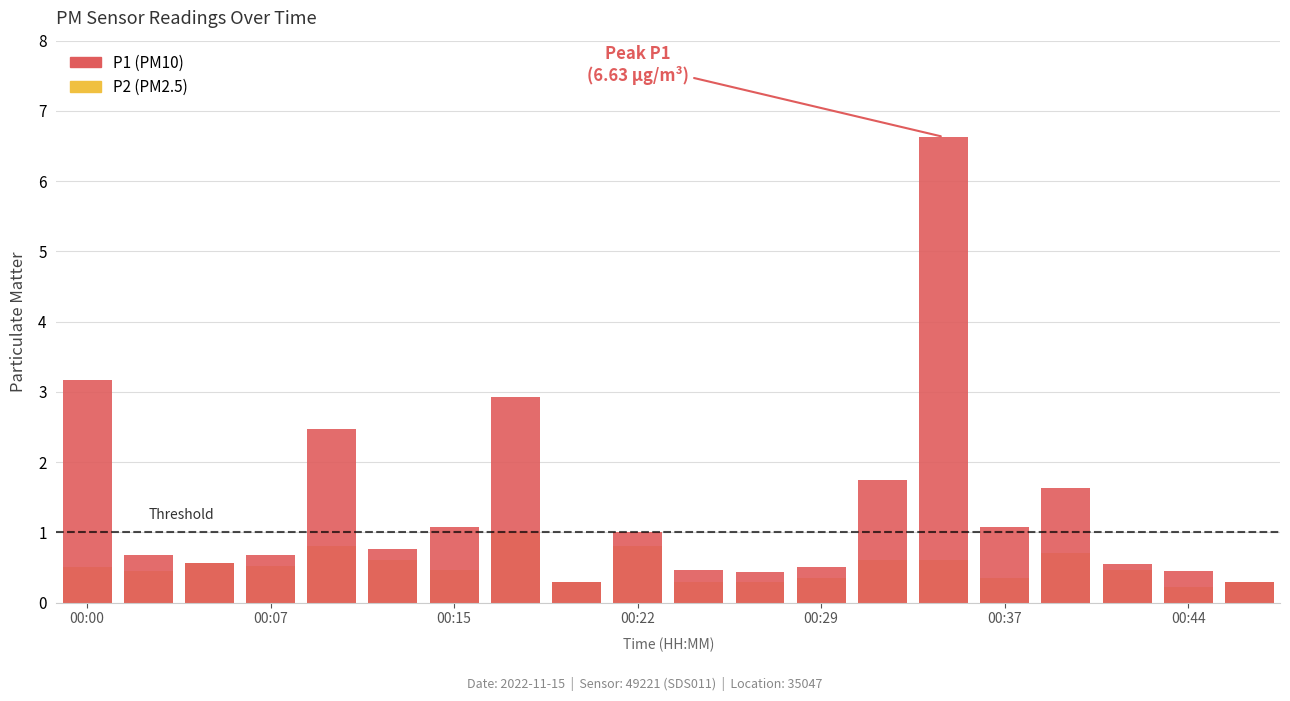

At which category is the sum across all series the highest?

14